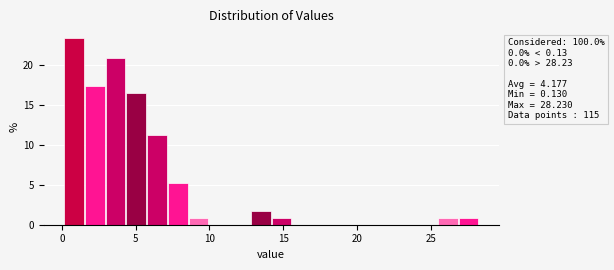

Read against the x-axis, roughly where is the centre of the tallest bar?

1.0